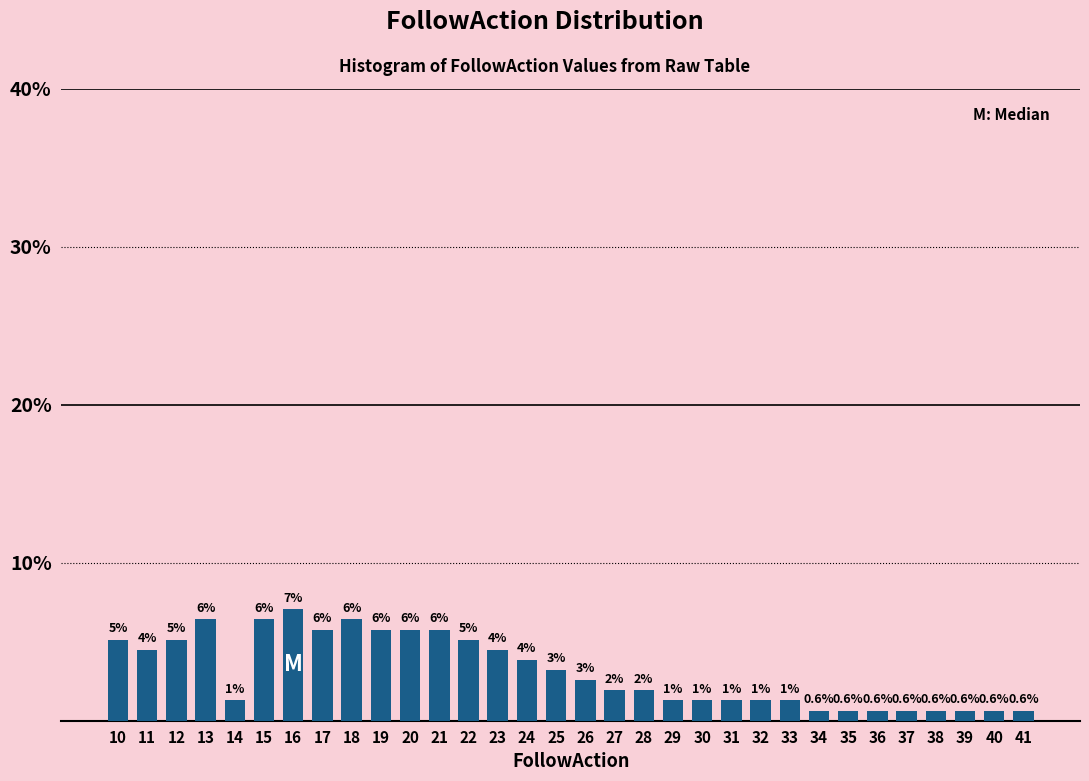

How many bars are there in total?

32